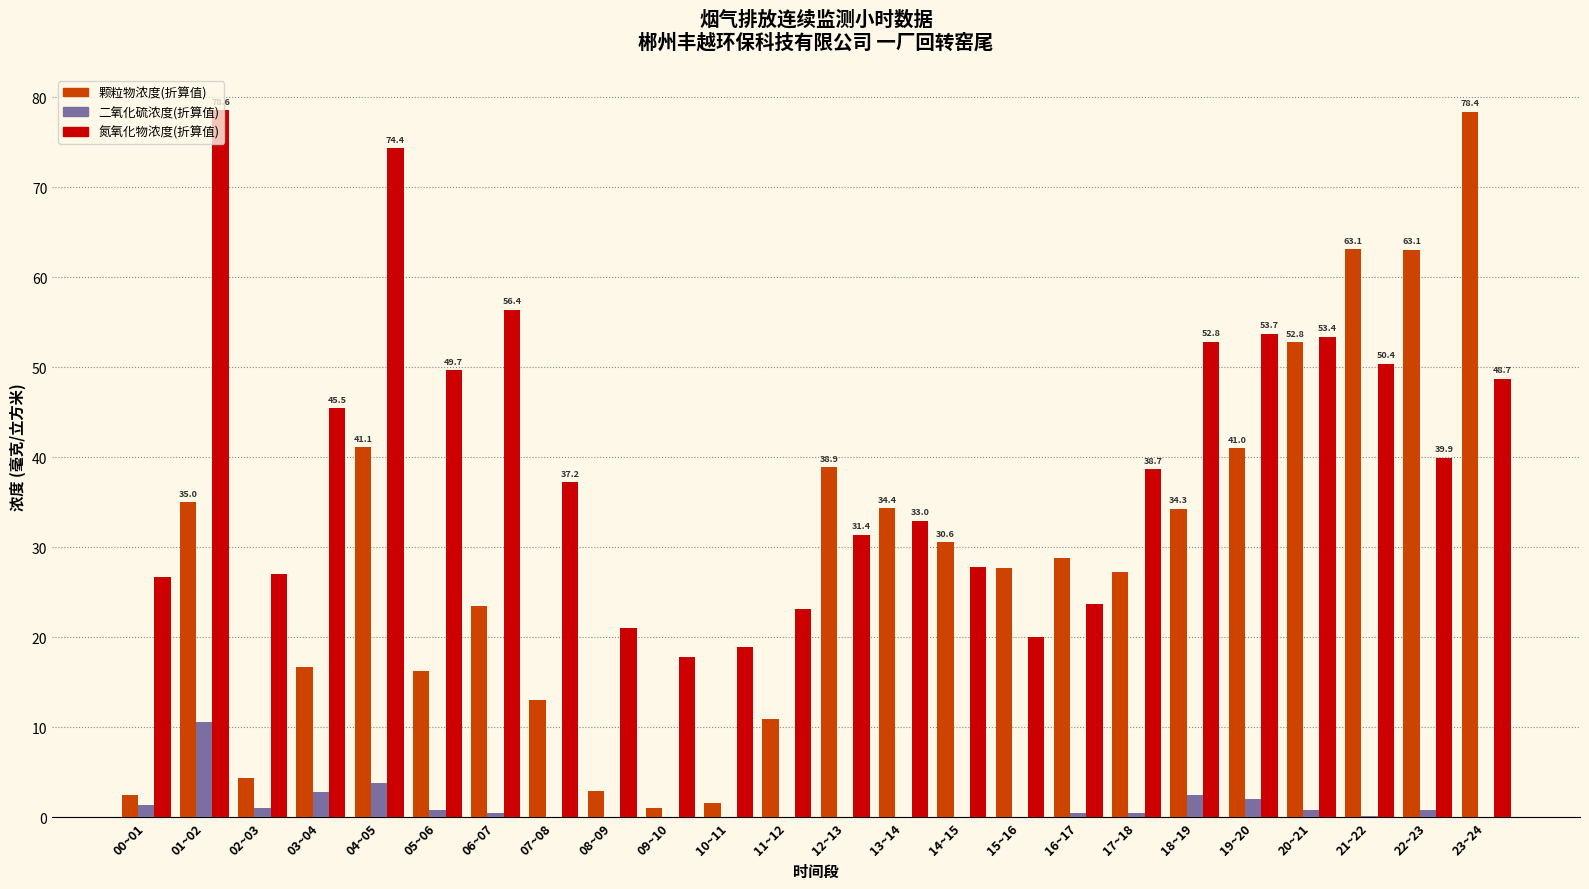

Between 09~10 and 14~15, which series saw the biggest shift?

颗粒物浓度(折算值)